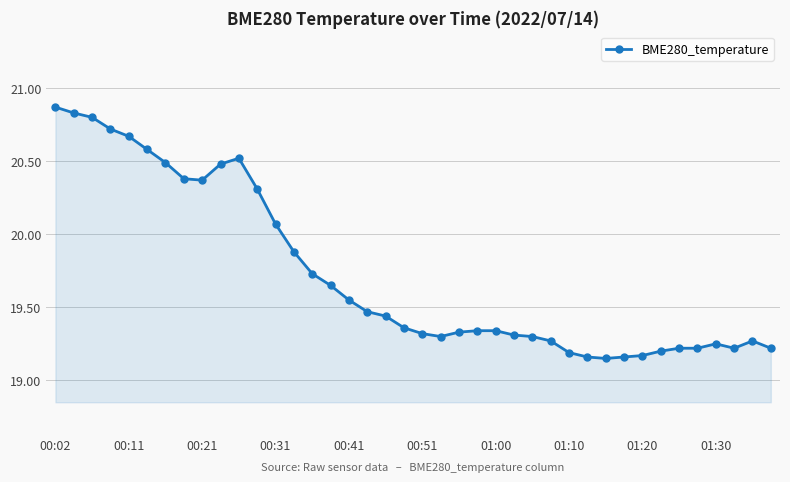

What is the sum of all values?

789.1